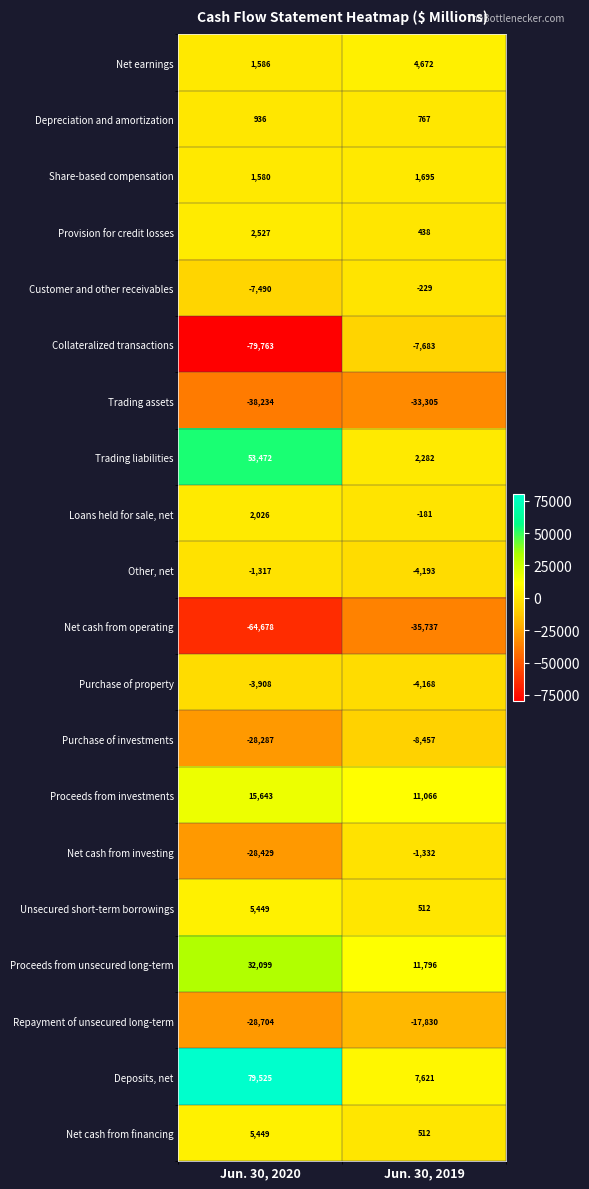

Which series has the widest spread of values?

Collateralized transactions